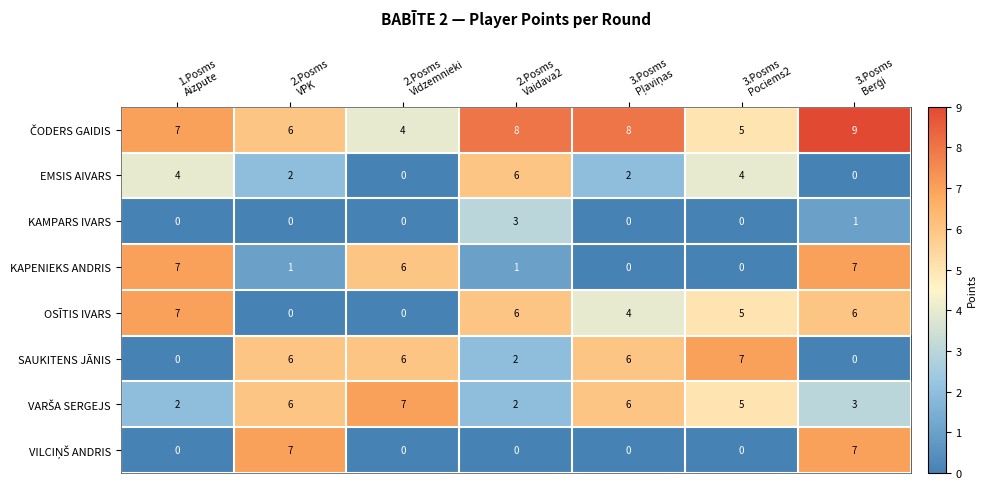

What is the difference between the maximum and minimum values in the KAMPARS IVARS series?

3